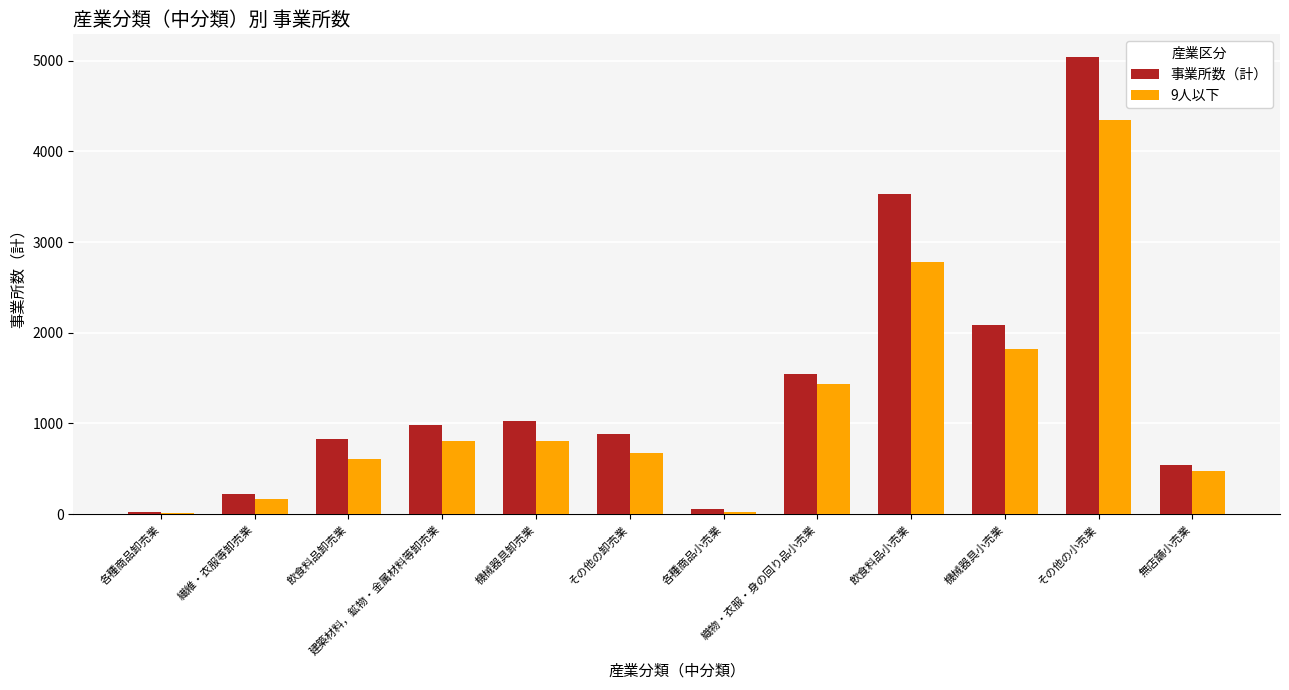

How many groups of bars are there?

12